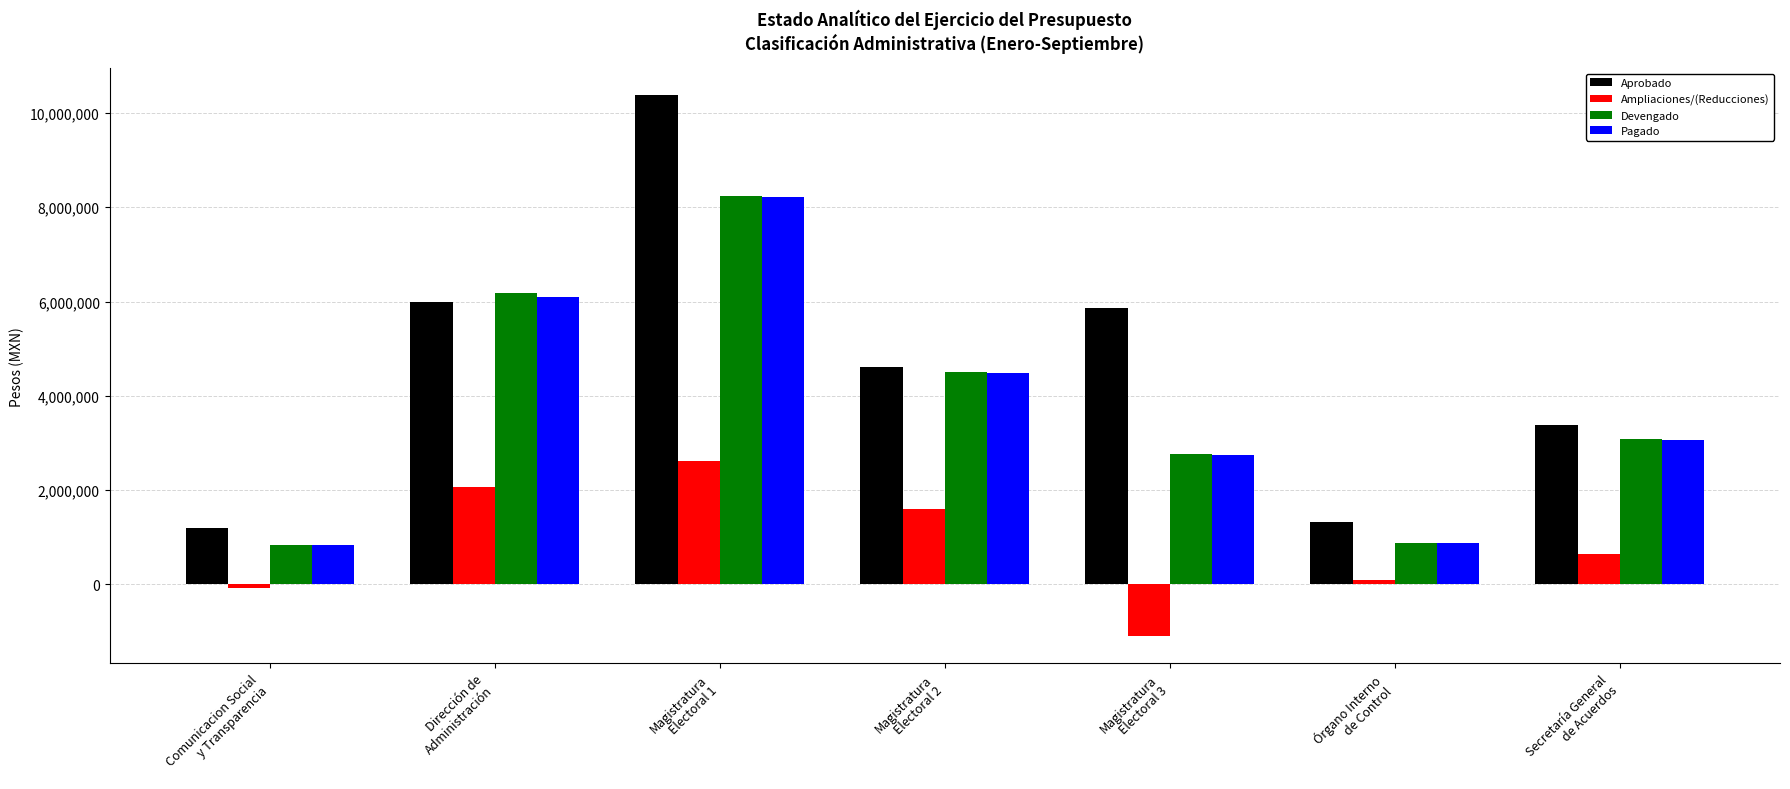

The Aprobado series shows 9153638.2 at Magistratura
Electoral 3. True or false?

False